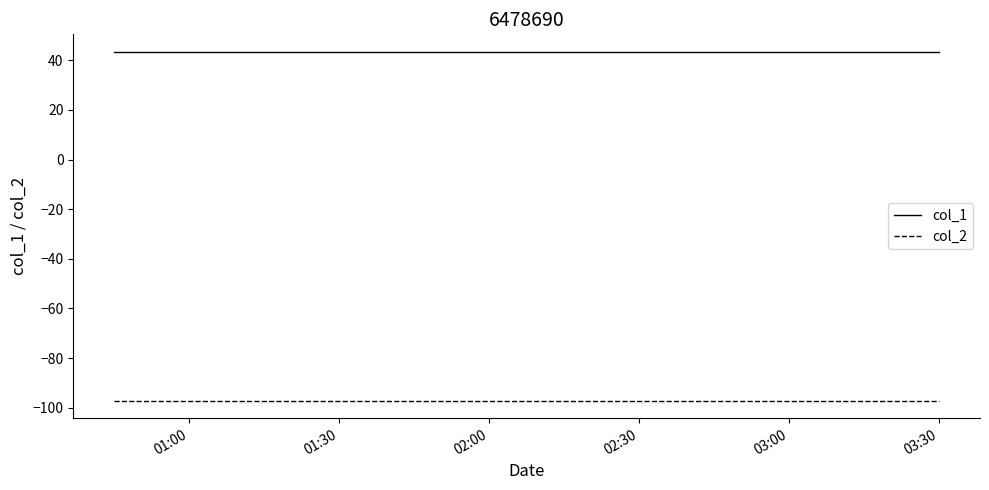

What is the average value of the col_2 series?

-97.2